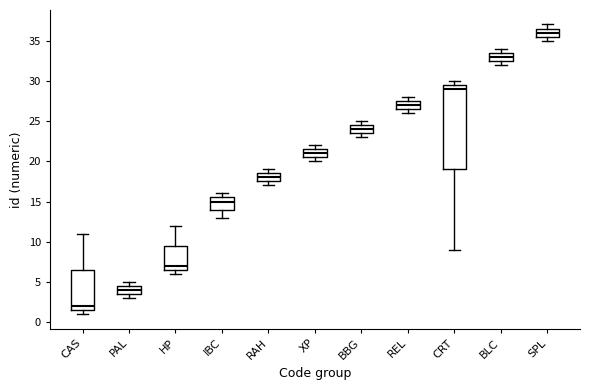

Which box's median line is the highest?

SPL